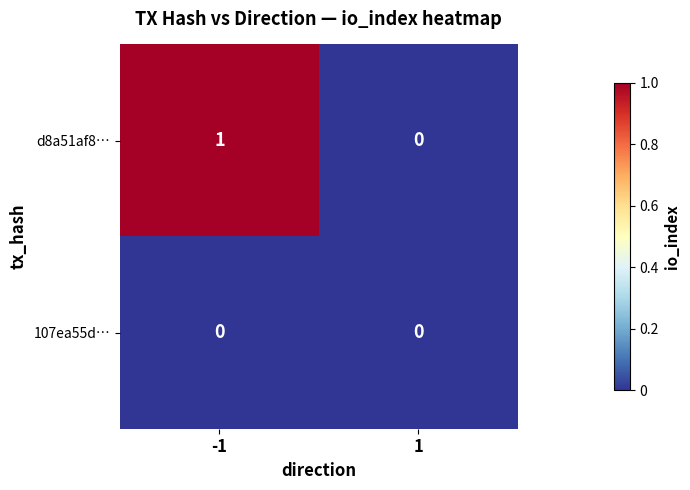

Rank the series by their maximum value, from lowest to highest.

107ea55d…, d8a51af8…